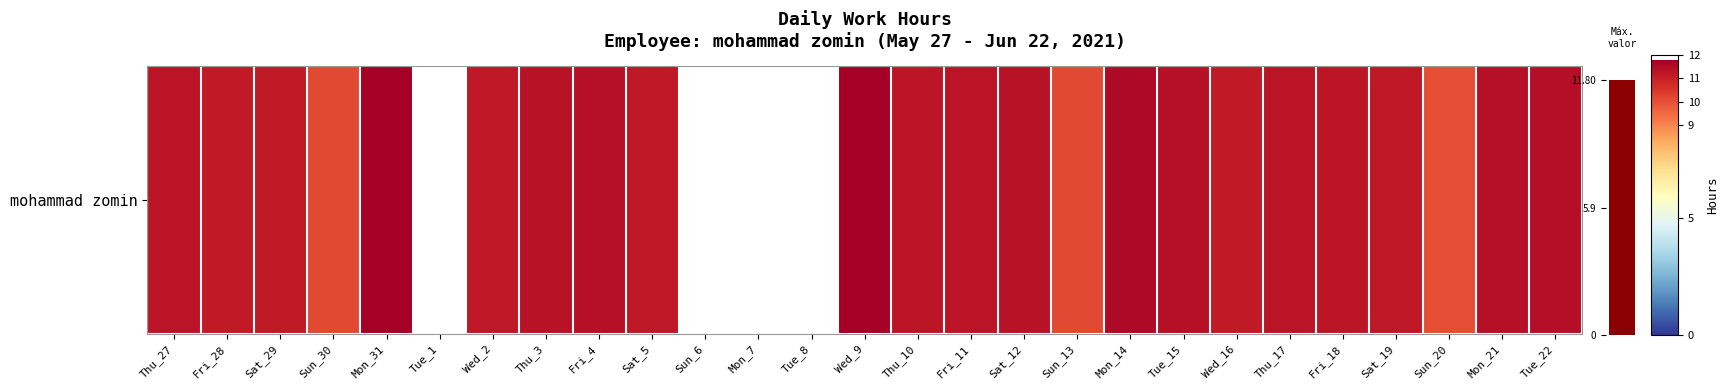

List the labels in order of value, smallest first.

Tue_1, Sun_6, Mon_7, Tue_8, Sun_20, Sun_13, Sun_30, Fri_28, Wed_16, Sat_29, Sat_19, Wed_2, Sat_5, Thu_10, Fri_18, Thu_27, Fri_11, Thu_17, Thu_3, Sat_12, Fri_4, Tue_15, Mon_21, Tue_22, Mon_14, Mon_31, Wed_9